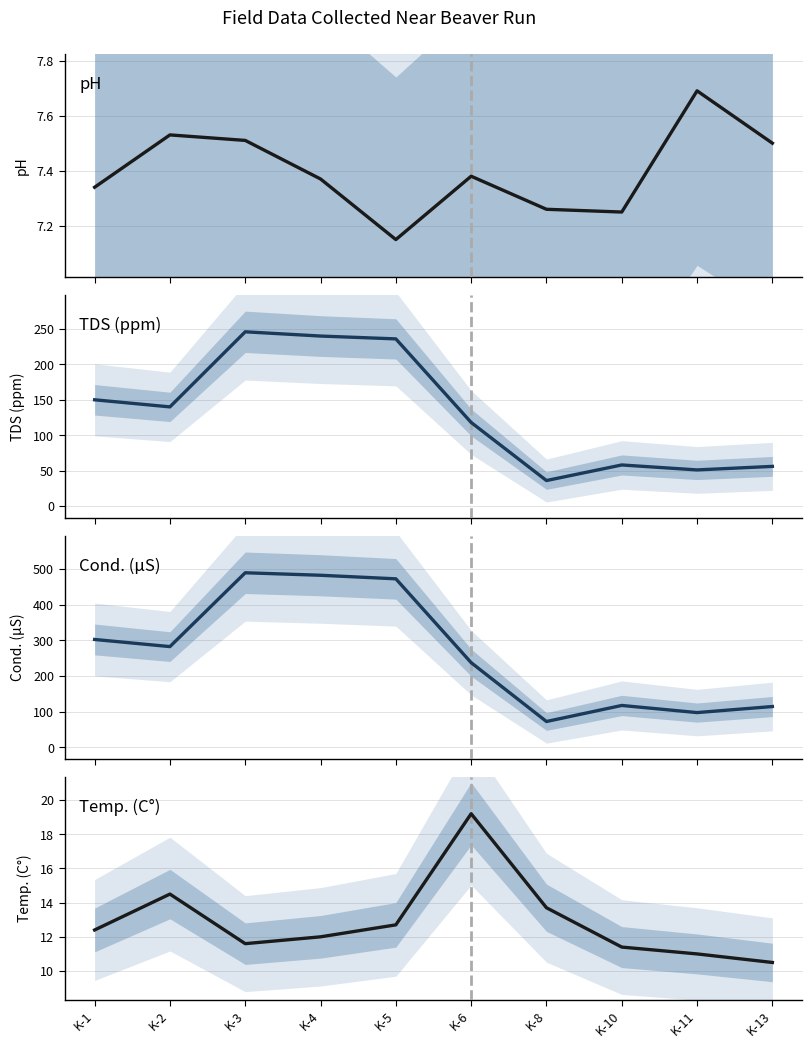

At which category does the chart reach its peak across all series?

K-3